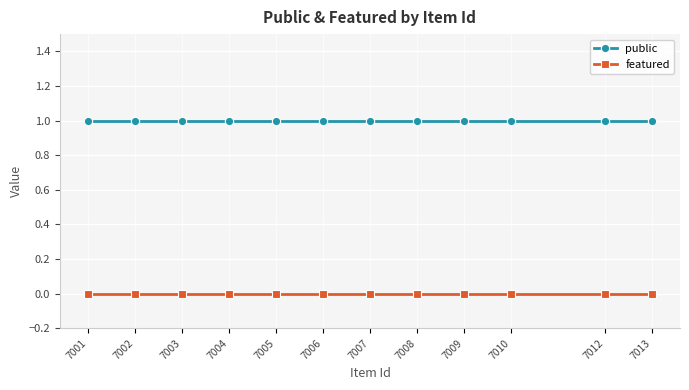

Is it true that featured equals 0 at 7013?

True